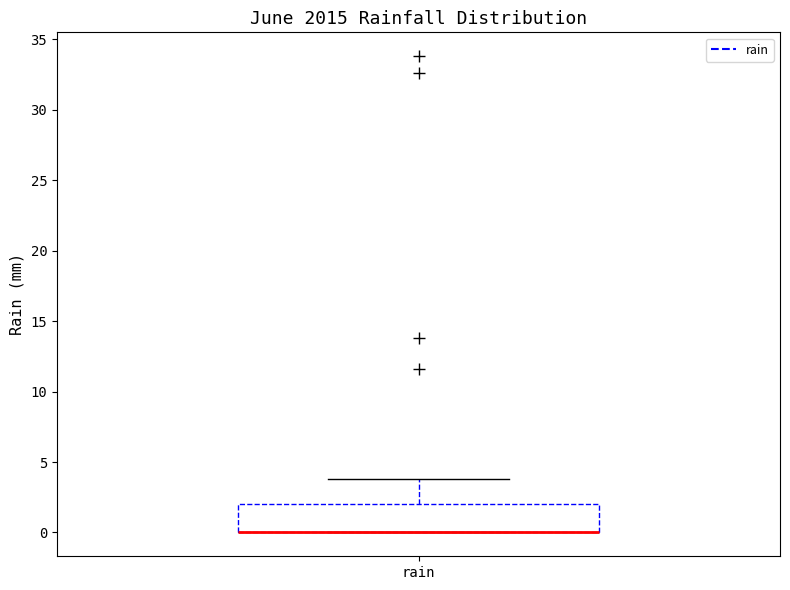

Read this box plot against the y-axis: the position of the median line, the range covered by the box, and the ends of both whiskers. The values are not printed on the chart, so give them approximately, as read against the axis.

median 0 (drawn on the box's lower edge), box 0 to 2, whiskers 0 to 4